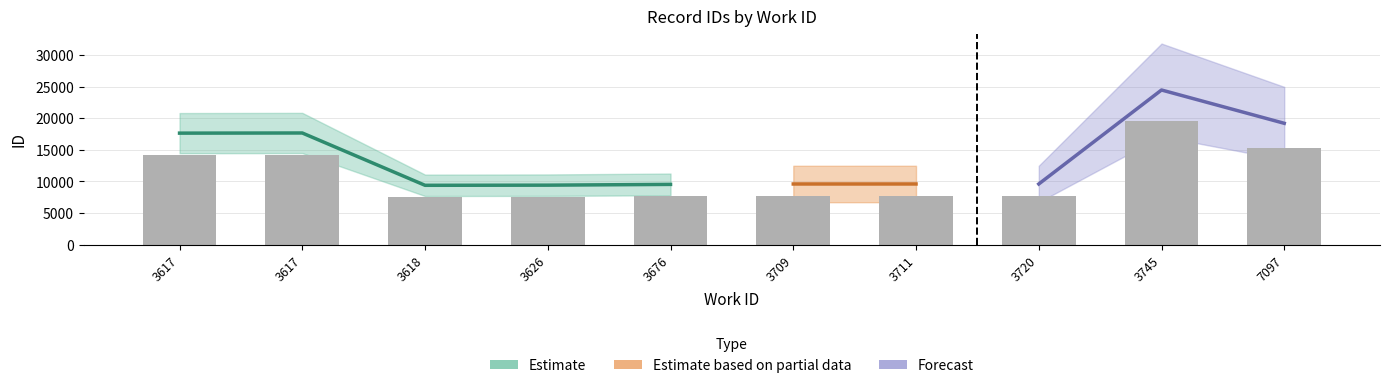

Where does the id_lower series first go above 9603?

3617